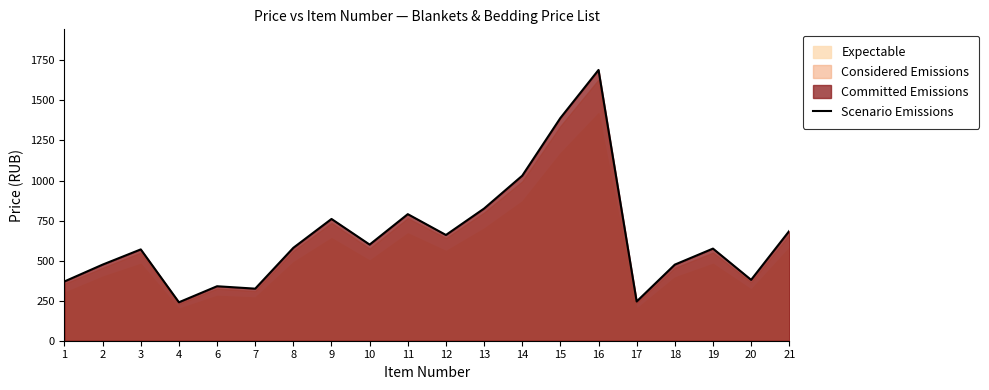

What is the smallest value displayed?

240